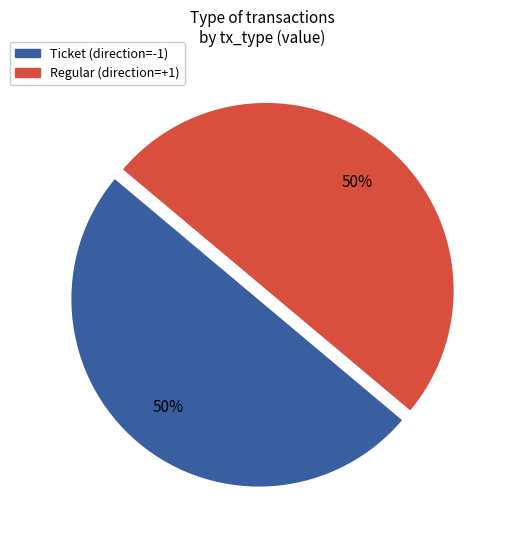

Is it true that Ticket is 36% of the pie?

False